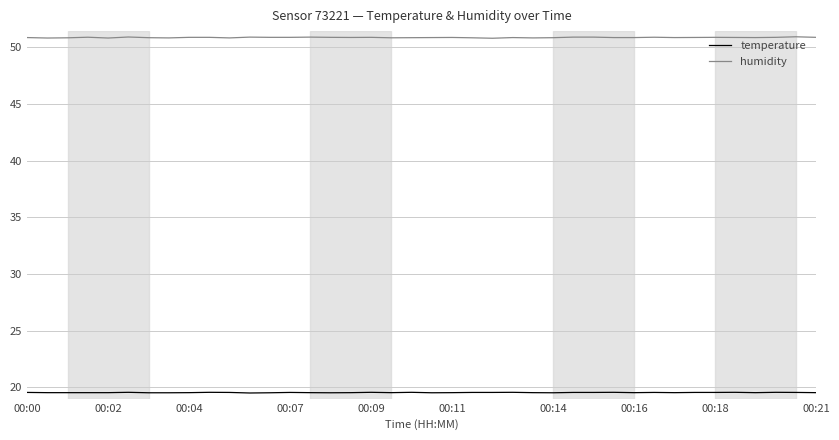

Rank the series by their maximum value, from lowest to highest.

temperature, humidity